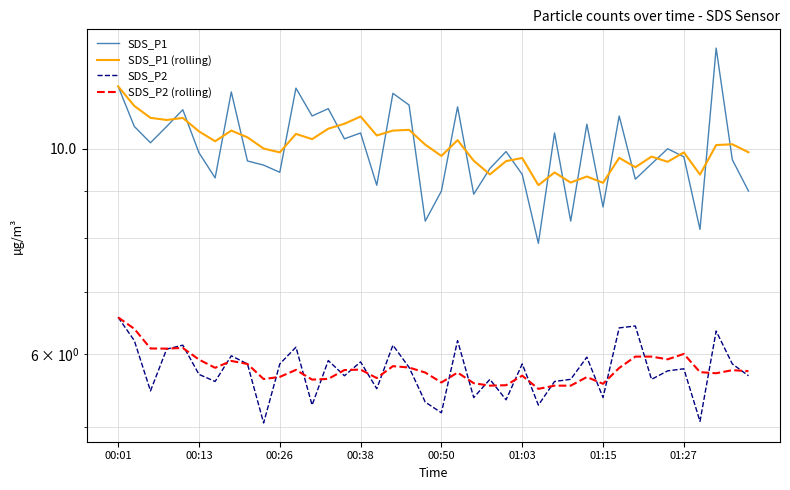

What is the lowest value of the SDS_P2 series?

5.0